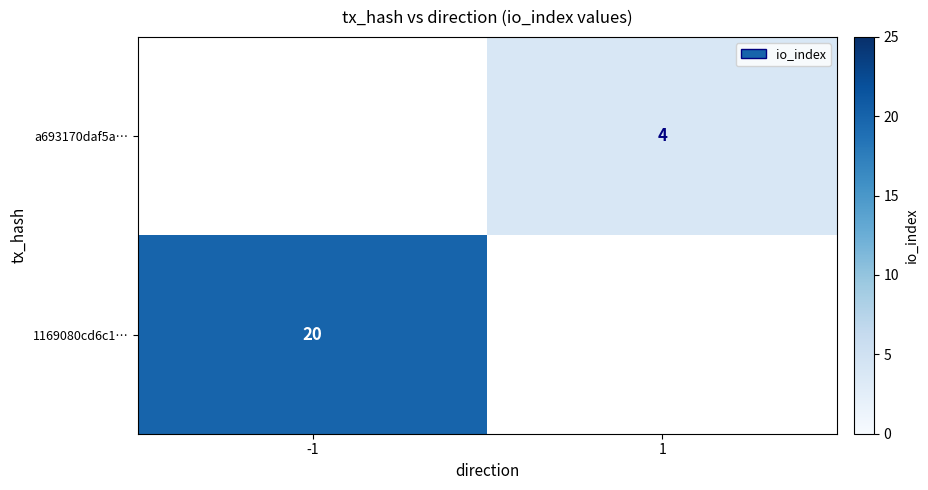

Is it true that a693170daf5a… equals 4 at 1?

True